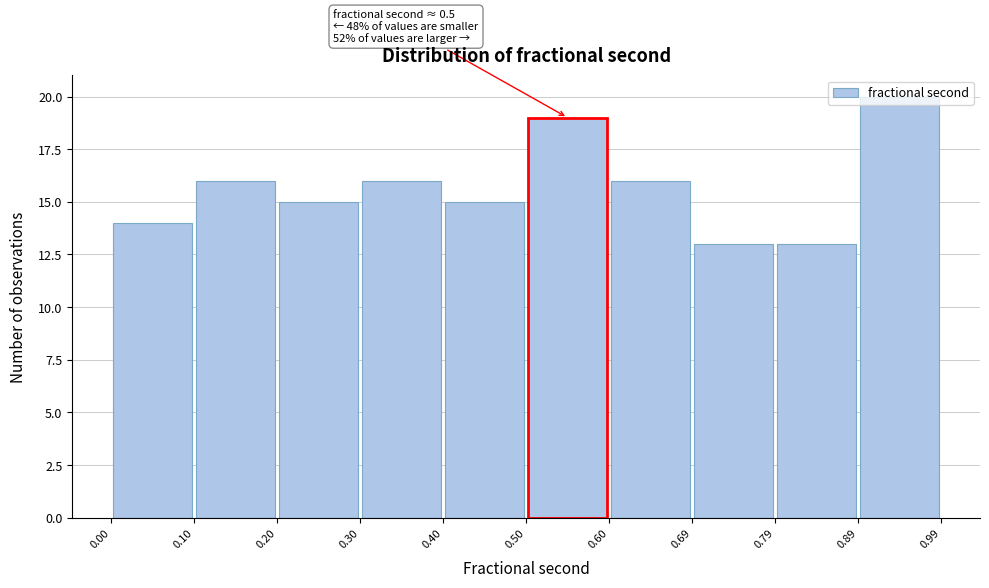

Which range on the x-axis has the tallest bar?

0.89 to 0.99